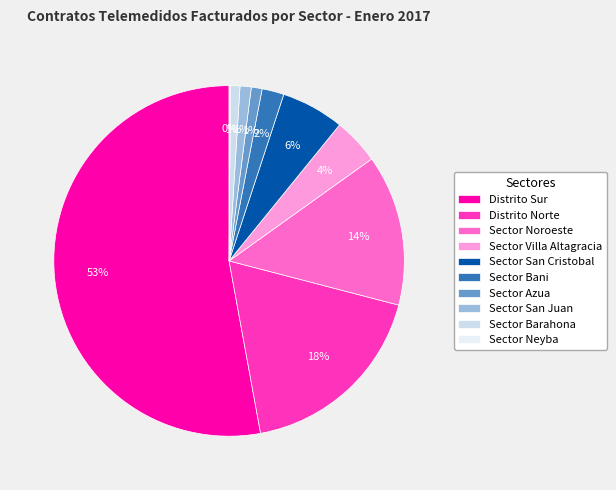

What is the ratio of the value at Sector San Cristobal to the value at Sector Villa Altagracia?

1.4